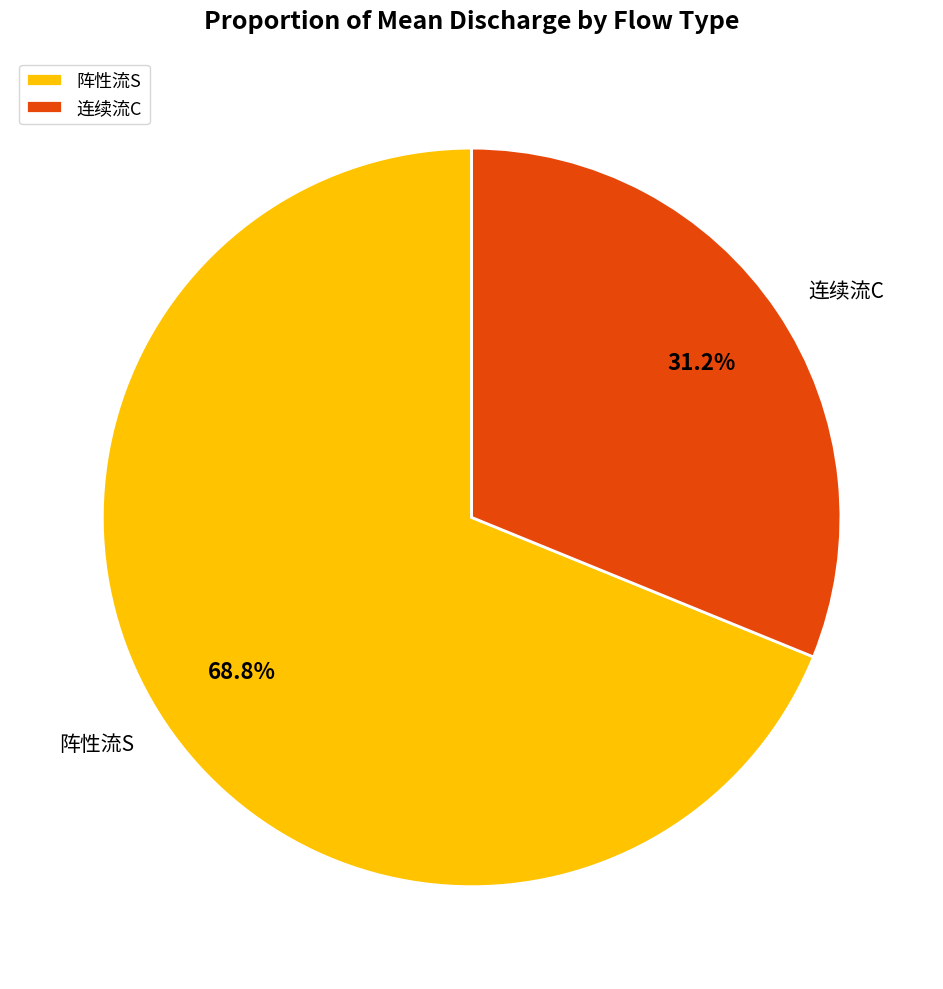

Which has a higher value, 阵性流S or 连续流C?

阵性流S